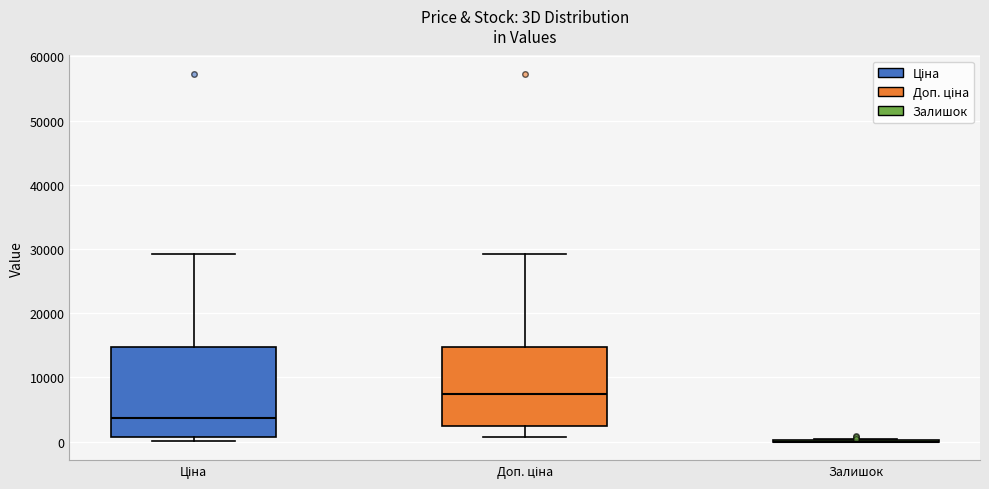

Reading left to right, transcribe this box plot: for each box, give where its median line is, the range the box spans, and where its two whiskers end, as read against the y-axis. The values are not printed on the chart, so give them approximately, as read against the axis.

Ціна: median 4000, box 1000 to 15000, whiskers 0 to 29000
Доп. ціна: median 7000, box 2000 to 15000, whiskers 1000 to 29000
Залишок: box collapsed to a line at 0, whiskers 0 to 0